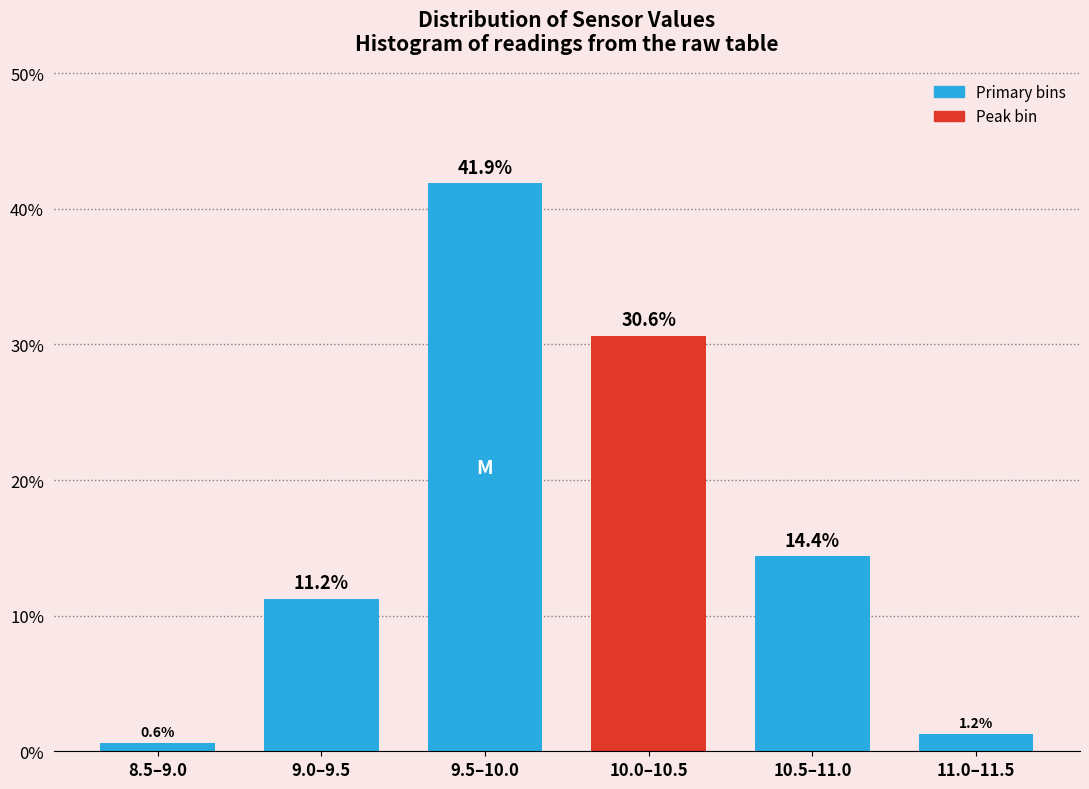

Between 10.0–10.5 and 8.5–9.0, which is larger?

10.0–10.5